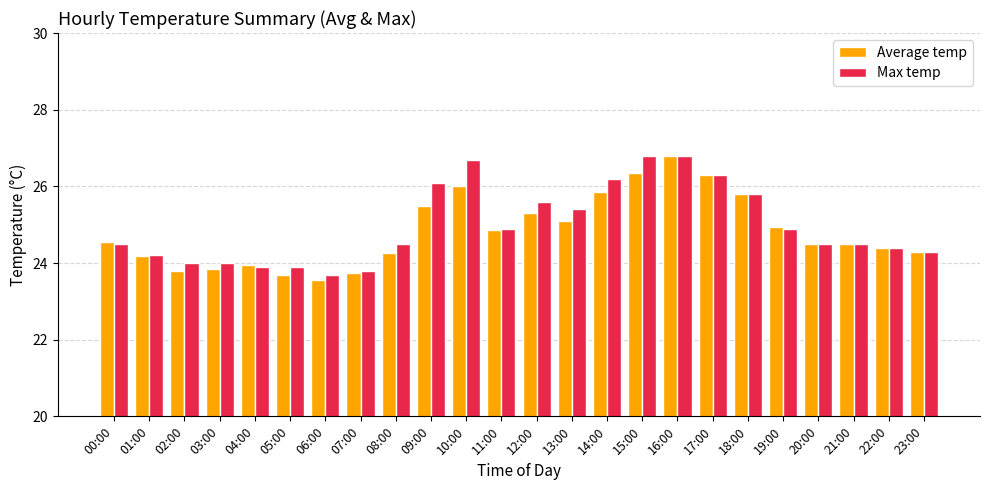

What is the difference between the highest and lowest values at 12:00?

0.3